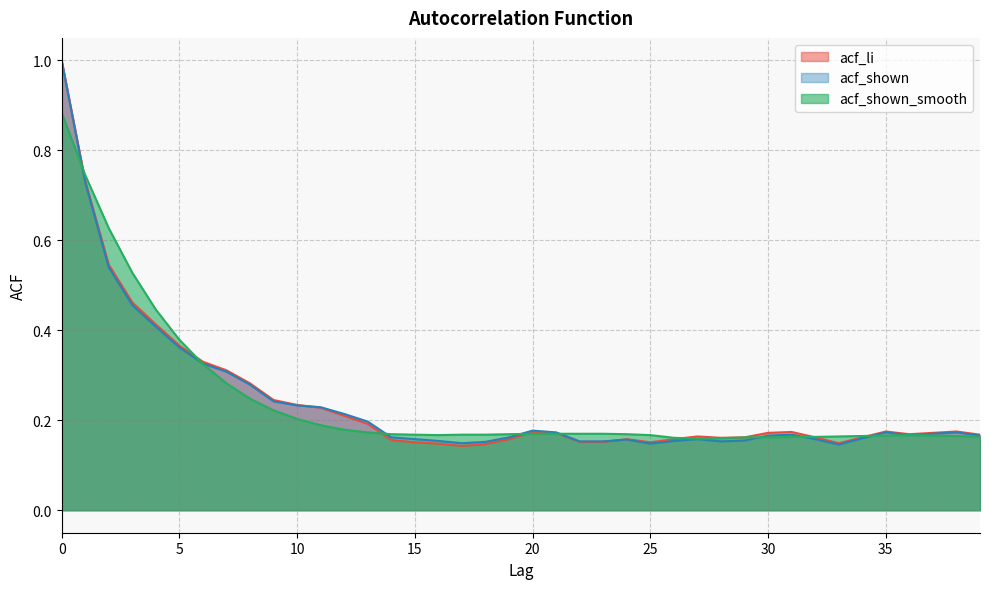

How many times do acf_li and acf_shown cross each other?

2